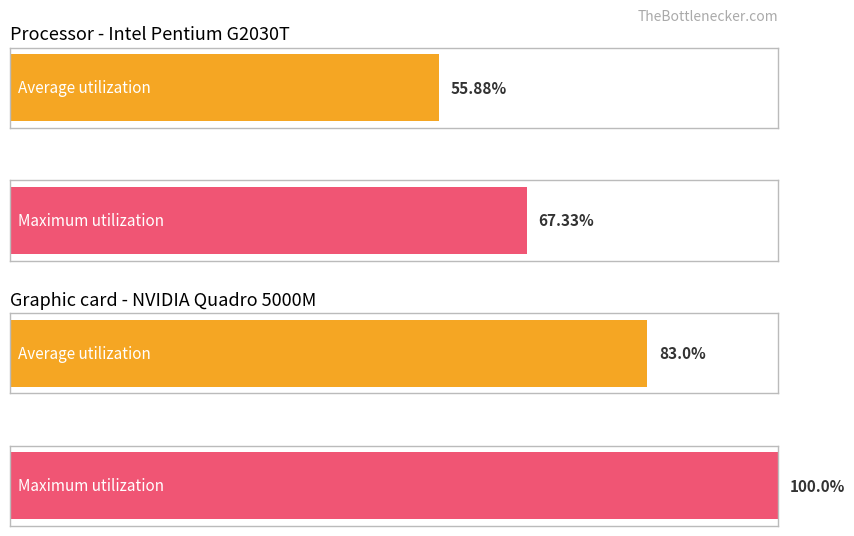

At which category is the sum across all series the highest?

4